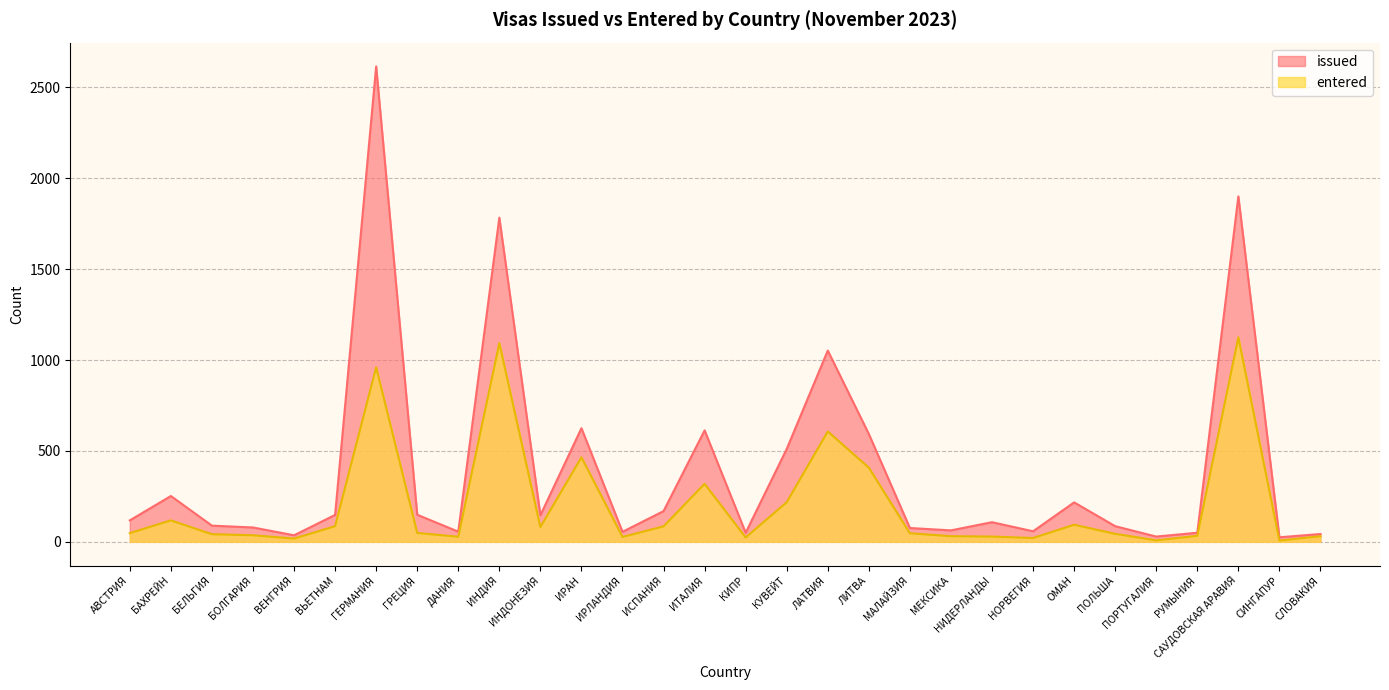

What is the value of the entered point at the 7th from the left?

960